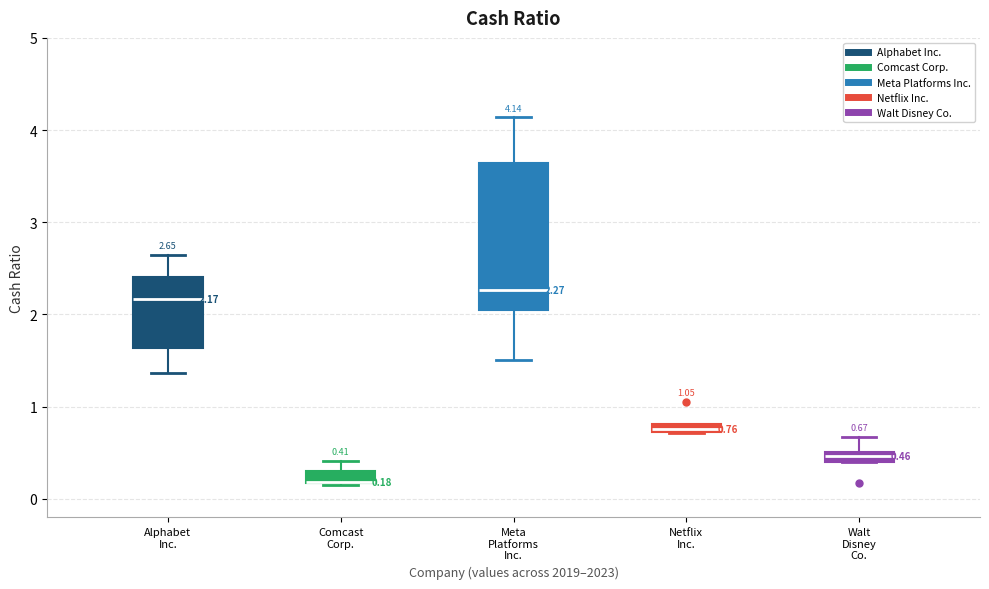

Comparing the boxes themselves (not the whiskers), which one is the tallest?

Meta Platforms Inc.